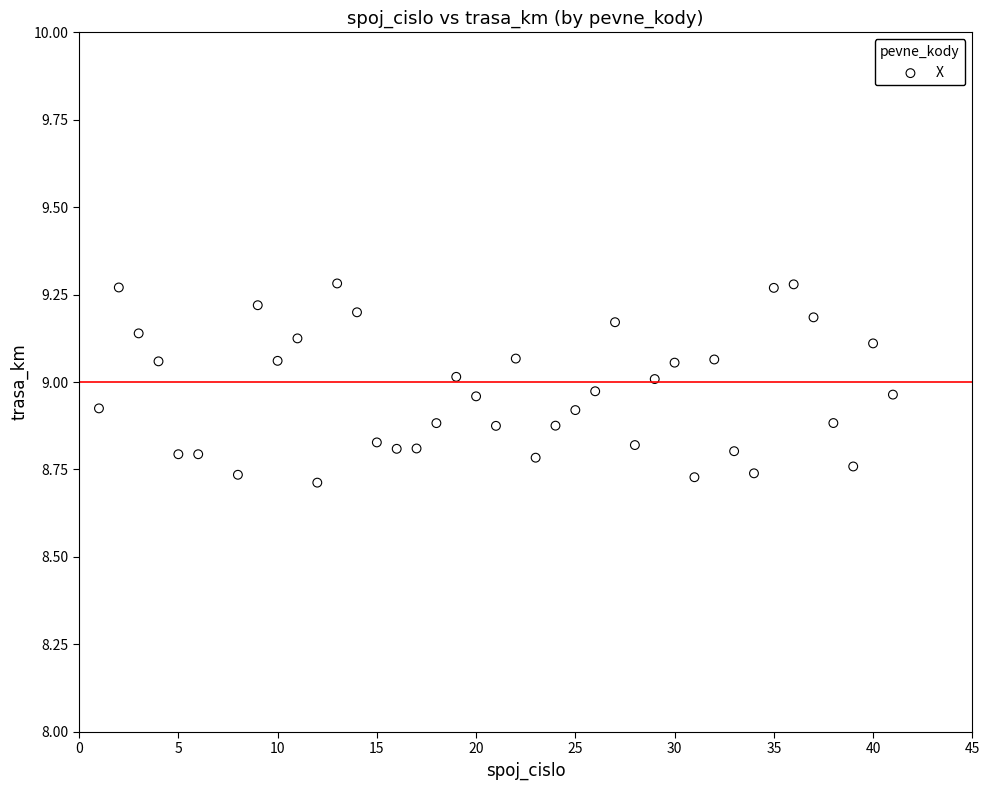

What is the range of Y values (max minus min)?

0.6